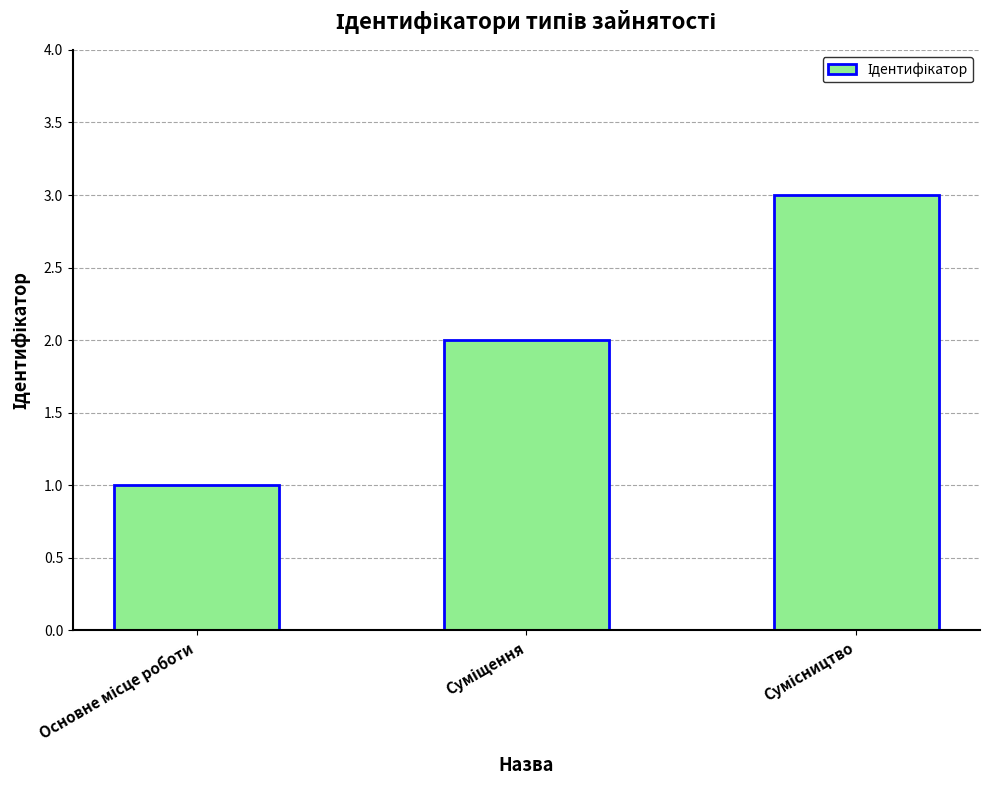

What is the minimum value shown in the chart?

1